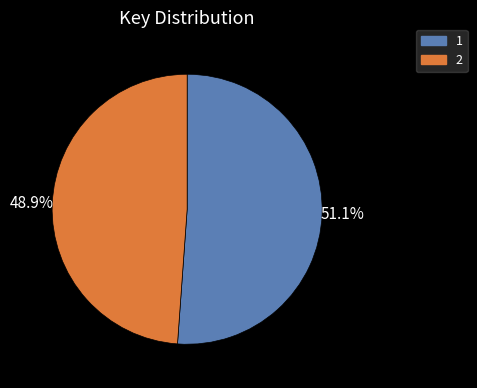

Which category has the smallest portion of the pie?

2